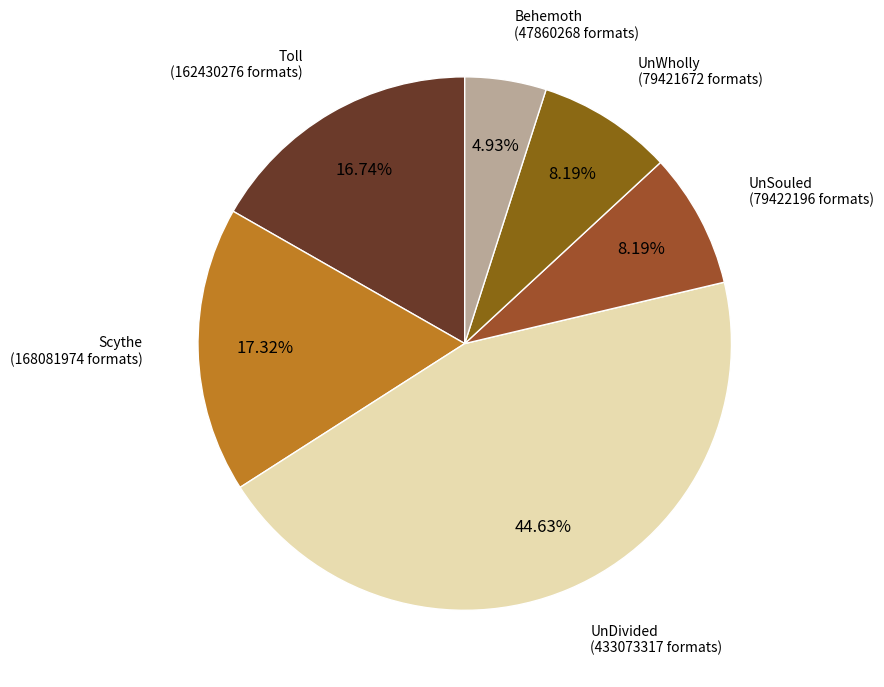

To the nearest percent, what percentage of the pie is UnSouled?

8%